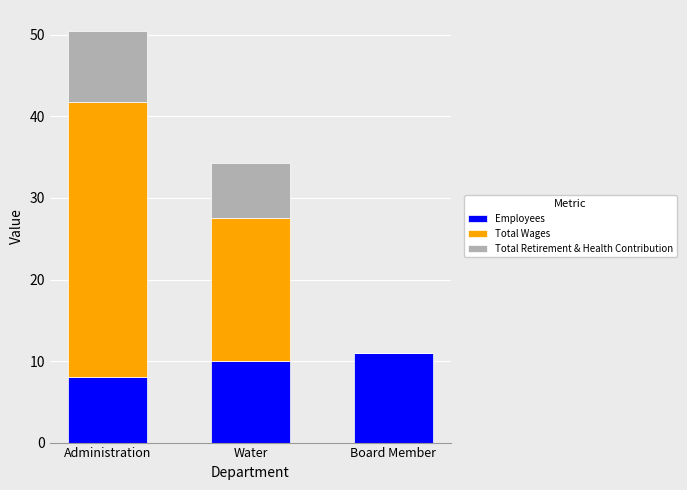

What are all the series names shown in the legend?

Employees, Total Wages, Total Retirement & Health Contribution